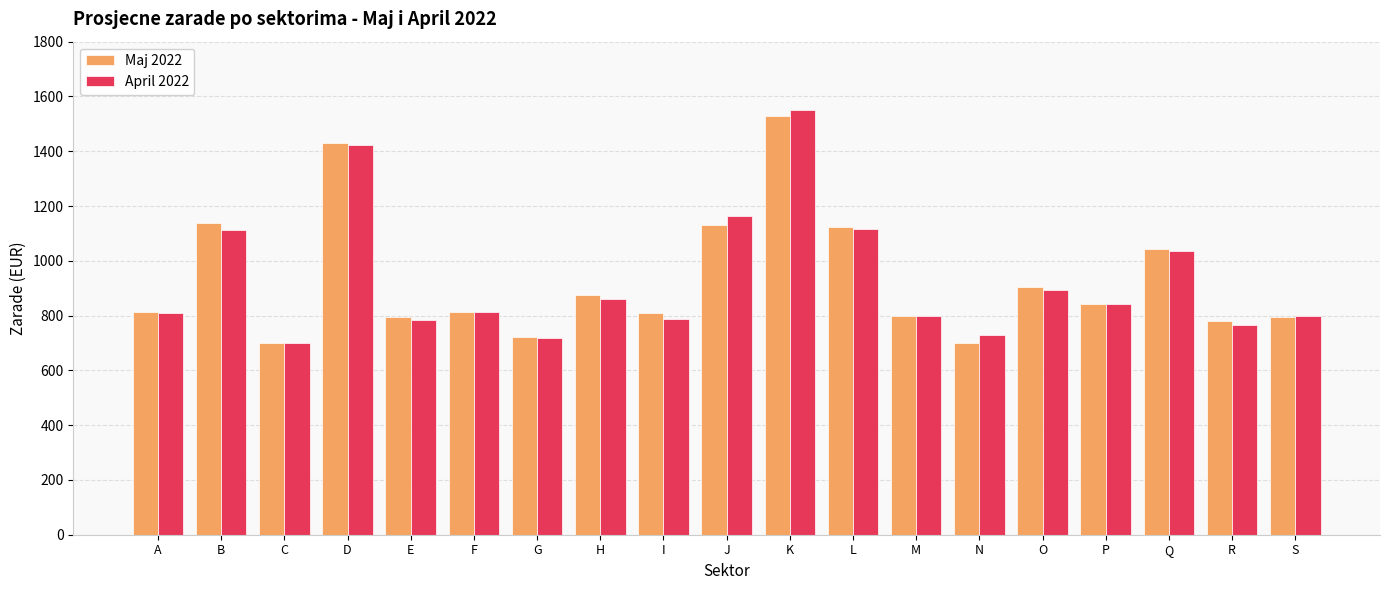

How many series are shown in this chart?

2